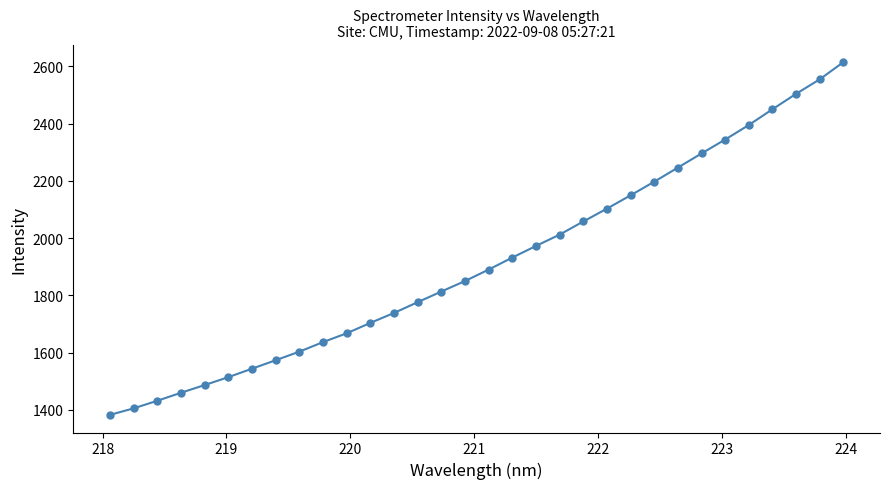

True or false: there are more than 1 points higher than both neighbors.

False